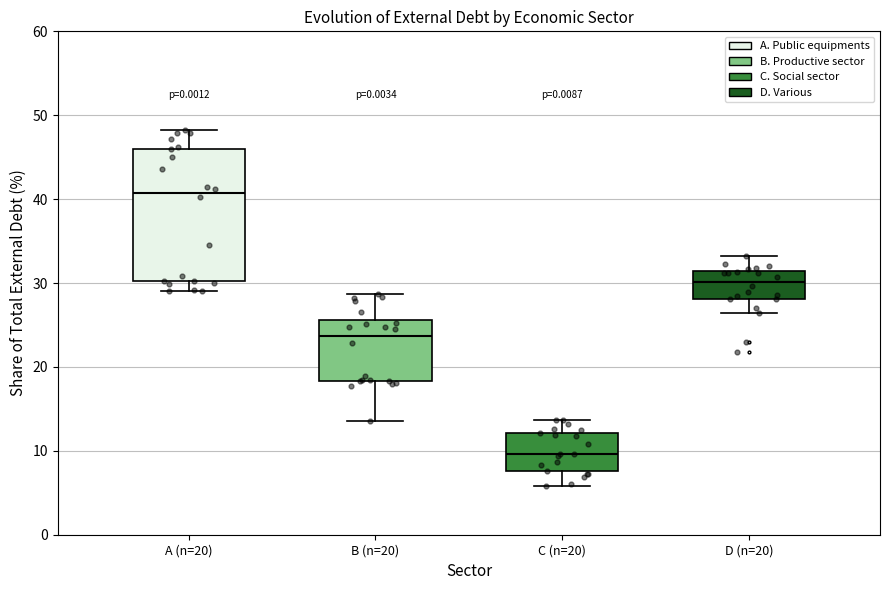

Reading left to right, transcribe this box plot: for each box, give where its median line is, the range the box spans, and where its two whiskers end, as read against the y-axis. The values are not printed on the chart, so give them approximately, as read against the axis.

A (n=20): median 41, box 30 to 46, whiskers 29 to 48
B (n=20): median 24, box 18 to 26, whiskers 14 to 29
C (n=20): median 10, box 8 to 12, whiskers 6 to 14
D (n=20): median 30, box 28 to 31, whiskers 26 to 33